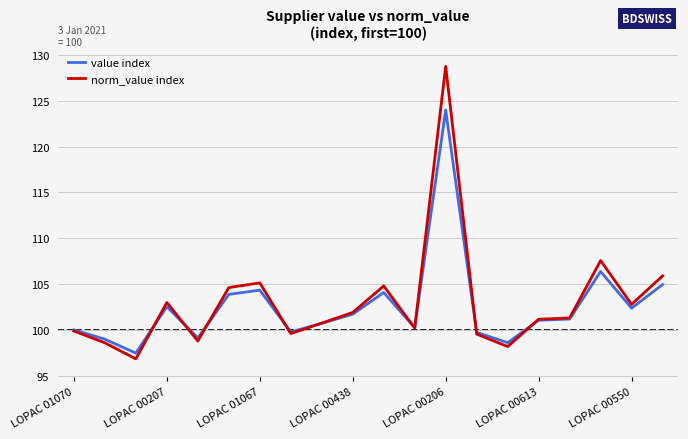

Which series has the widest spread of values?

norm_value index